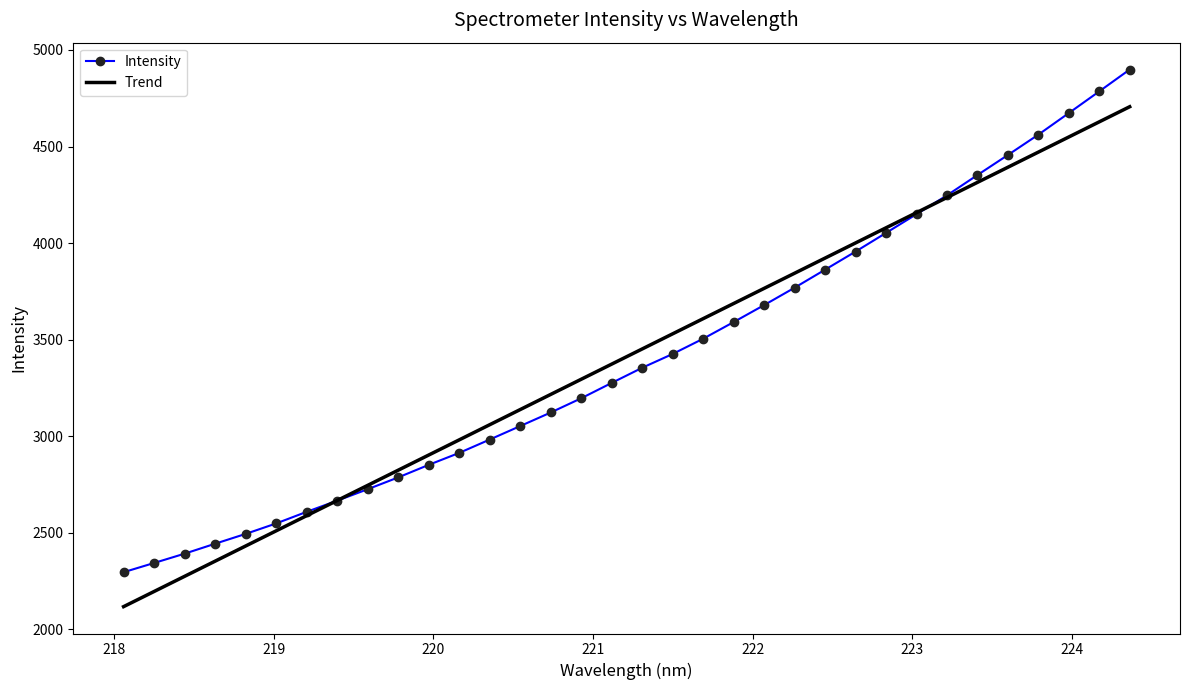

True or false: Trend has more than 2 interior local peaks.

False